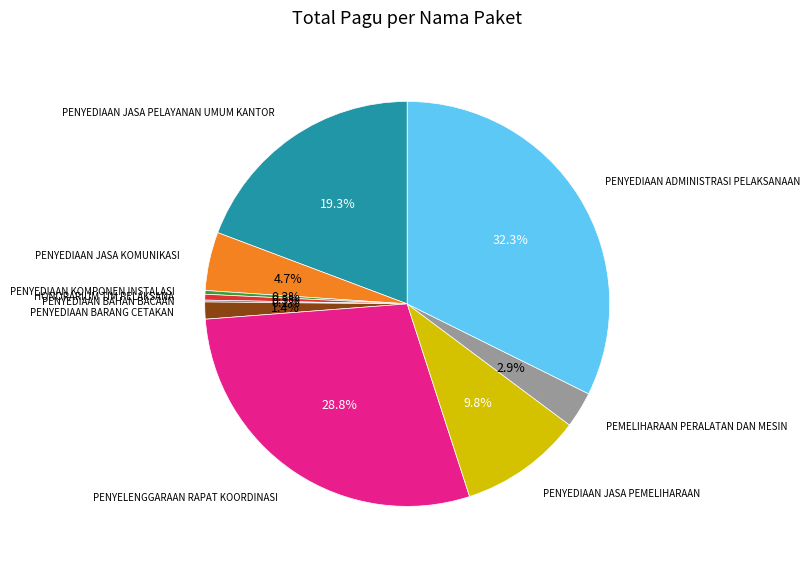

Is there a majority slice in this chart?

No